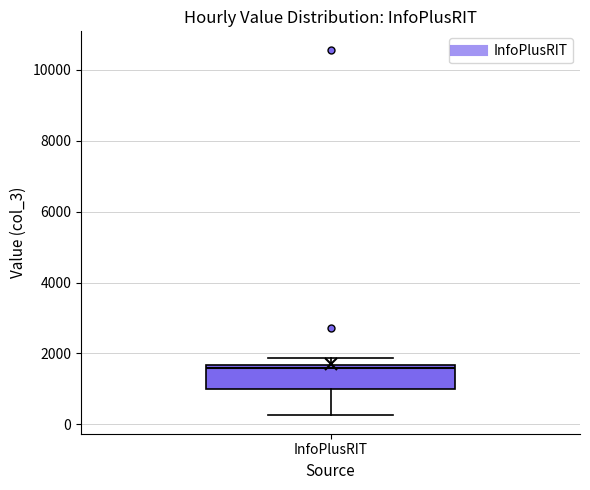

Read this box plot against the y-axis: the position of the median line, the range covered by the box, and the ends of both whiskers. The values are not printed on the chart, so give them approximately, as read against the axis.

median 1600 (just below the box's upper edge), box 1000 to 1600, whiskers 200 to 1800